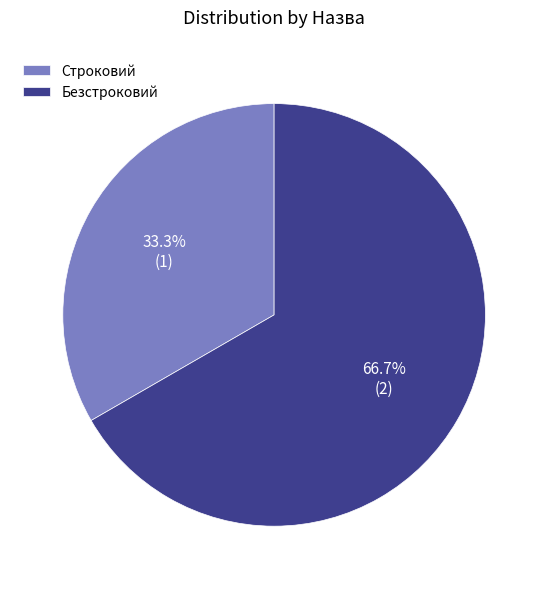

How many segments does this pie chart have?

2